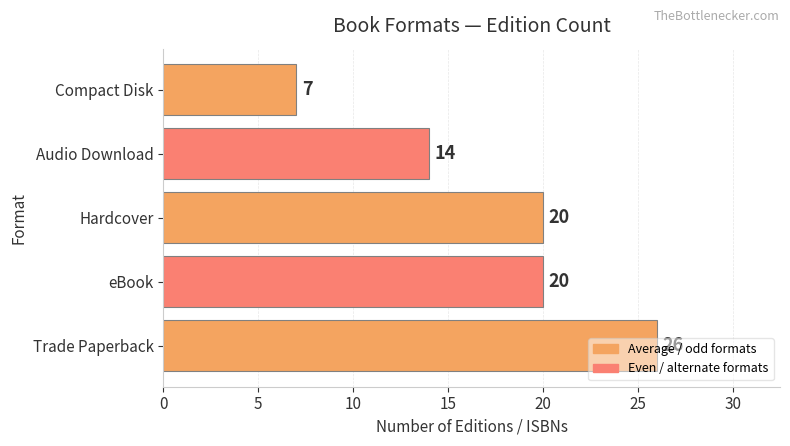

What is the difference between the second highest and minimum values?

13